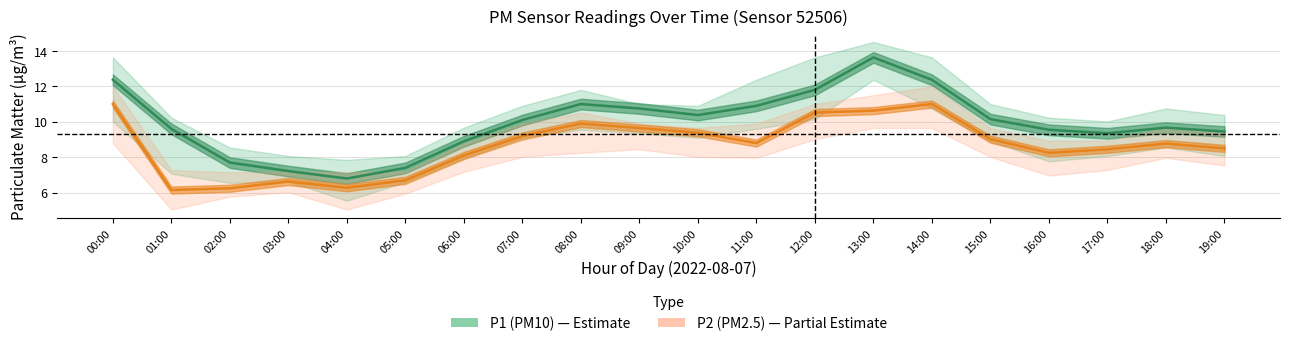

Which has a higher value, 04:00 or 15:00?

15:00